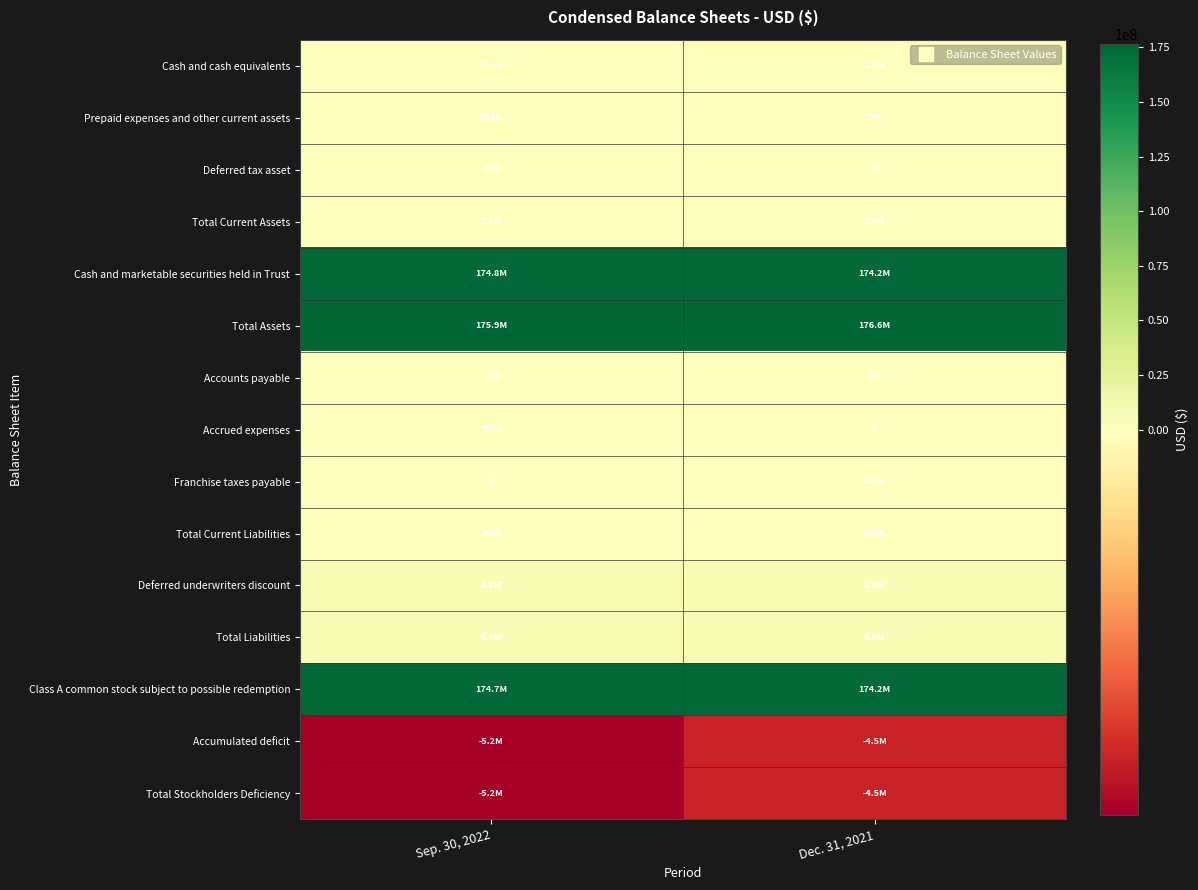

At which category does the chart reach its minimum across all series?

Sep. 30, 2022